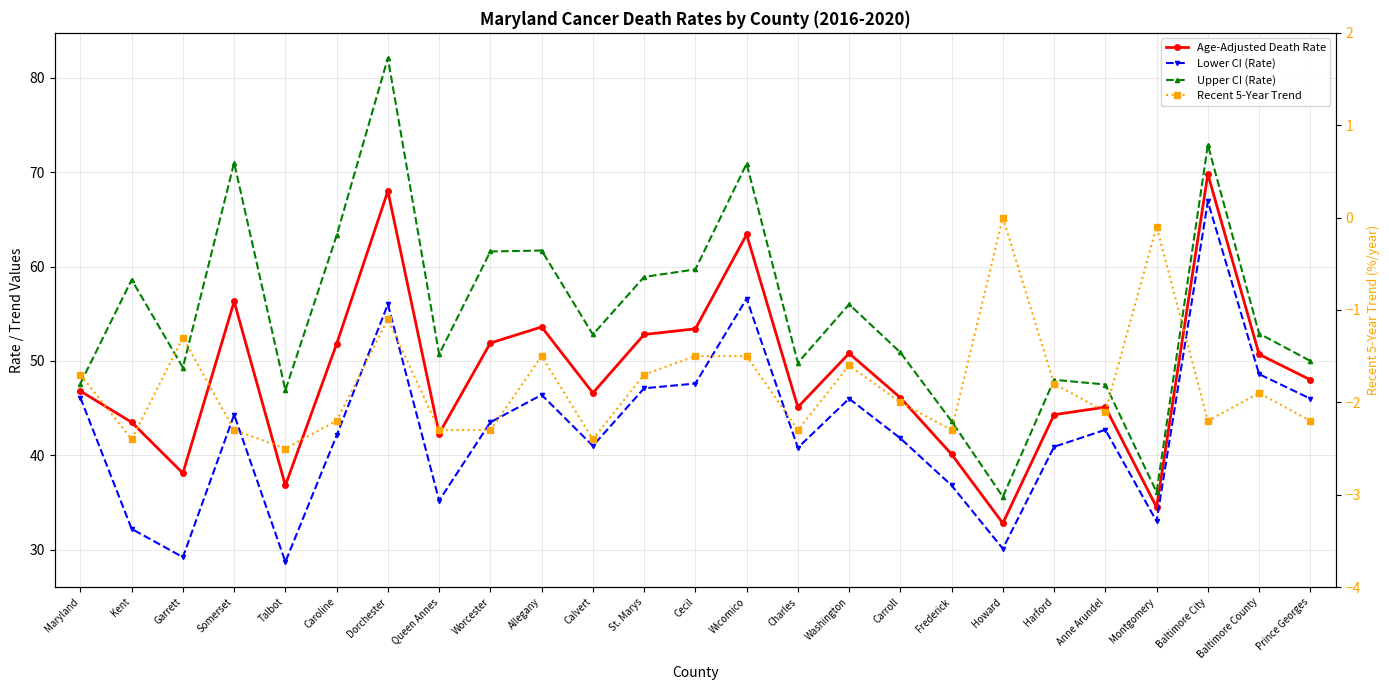

What is the total value across all series at Charles?

133.4